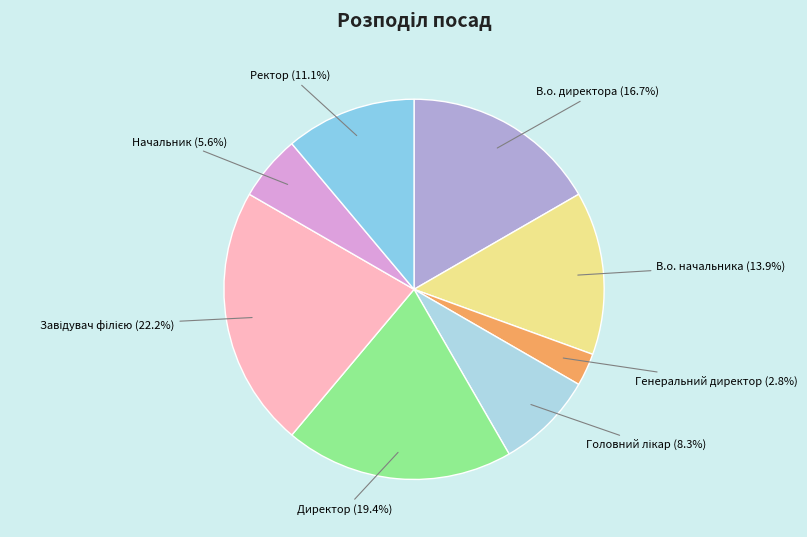

Does Генеральний директор represent more than half of the total?

No